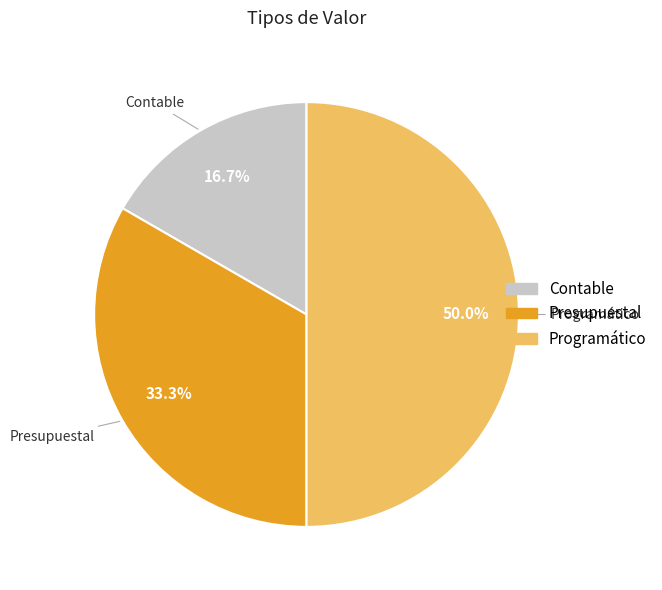

True or false: Contable accounts for 6% of the total.

False